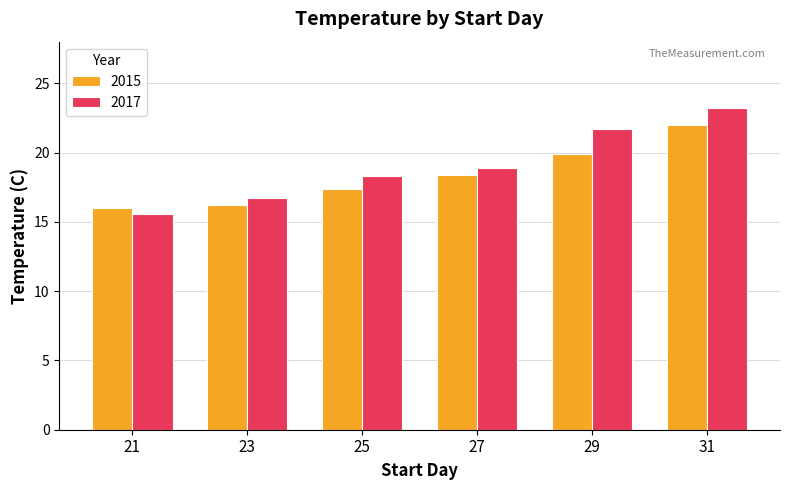

The value of 2017 at 27 is 18.9. True or false?

True